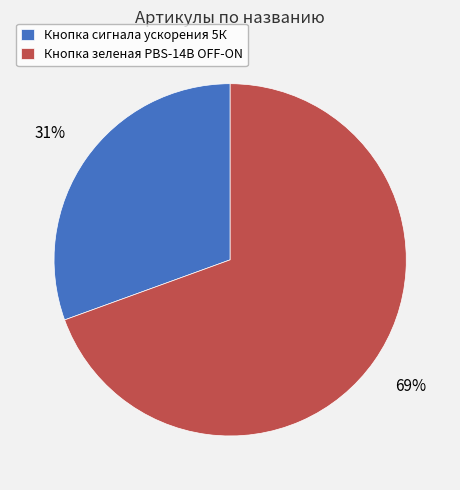

To the nearest percent, what portion does Кнопка зеленая PBS-14B OFF-ON represent?

69%